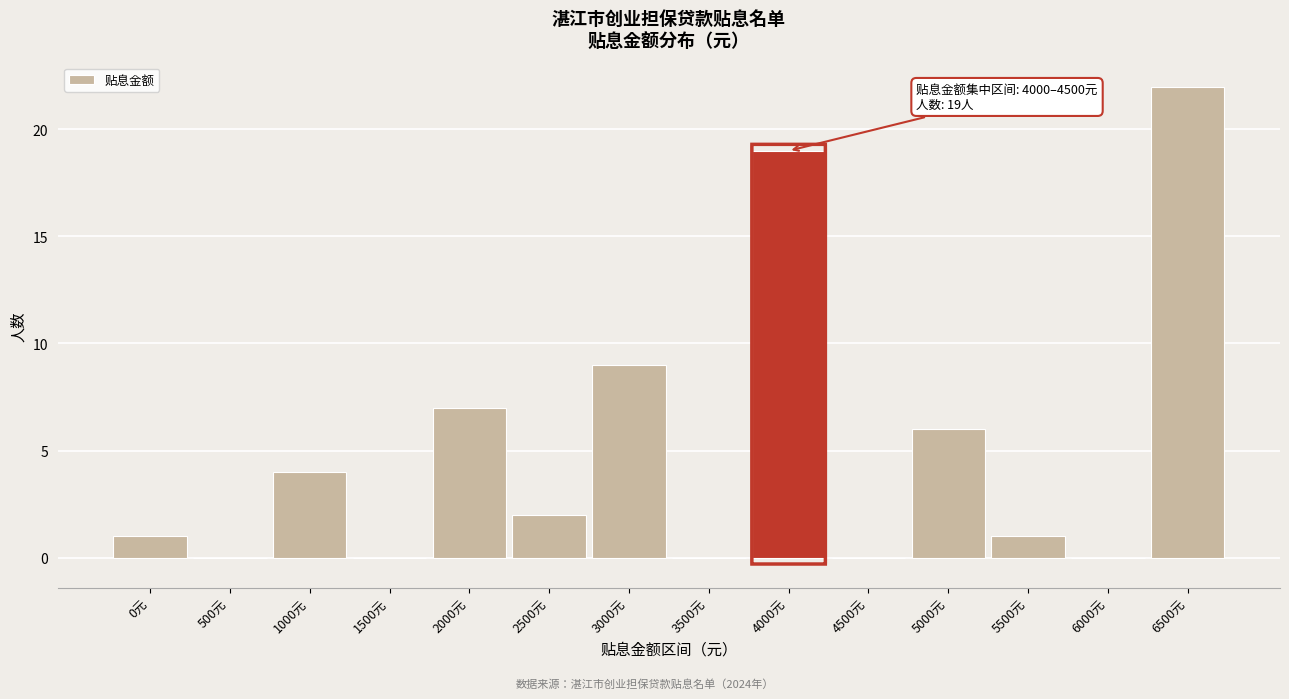

Reading right to left, what are all the values shown in this chart?

6500元=22	6000元=0	5500元=1	5000元=6	4500元=0	4000元=19	3500元=0	3000元=9	2500元=2	2000元=7	1500元=0	1000元=4	500元=0	0元=1